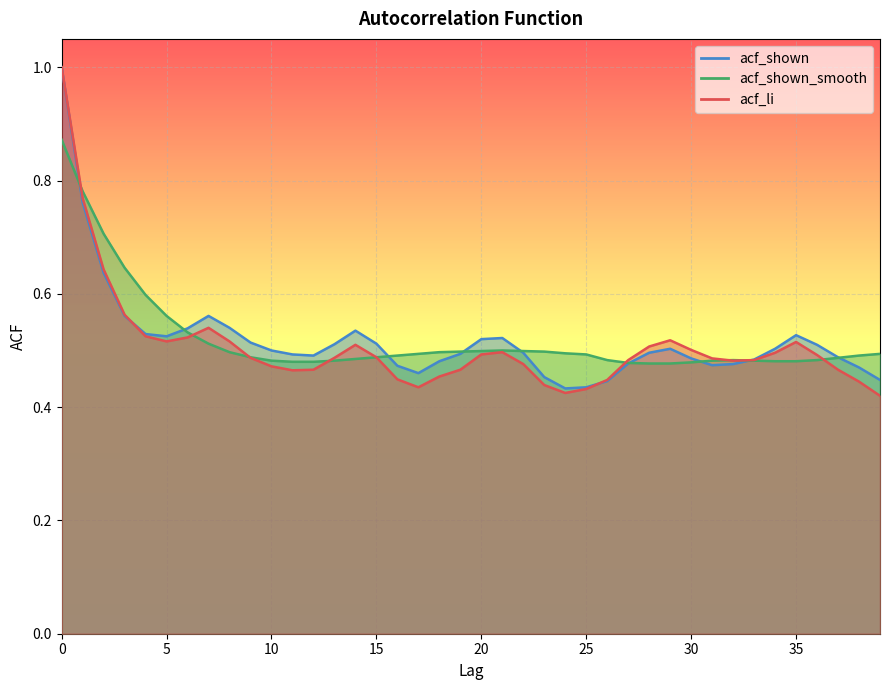

What is the value of the acf_shown_smooth point at the 17th from the left?

0.5